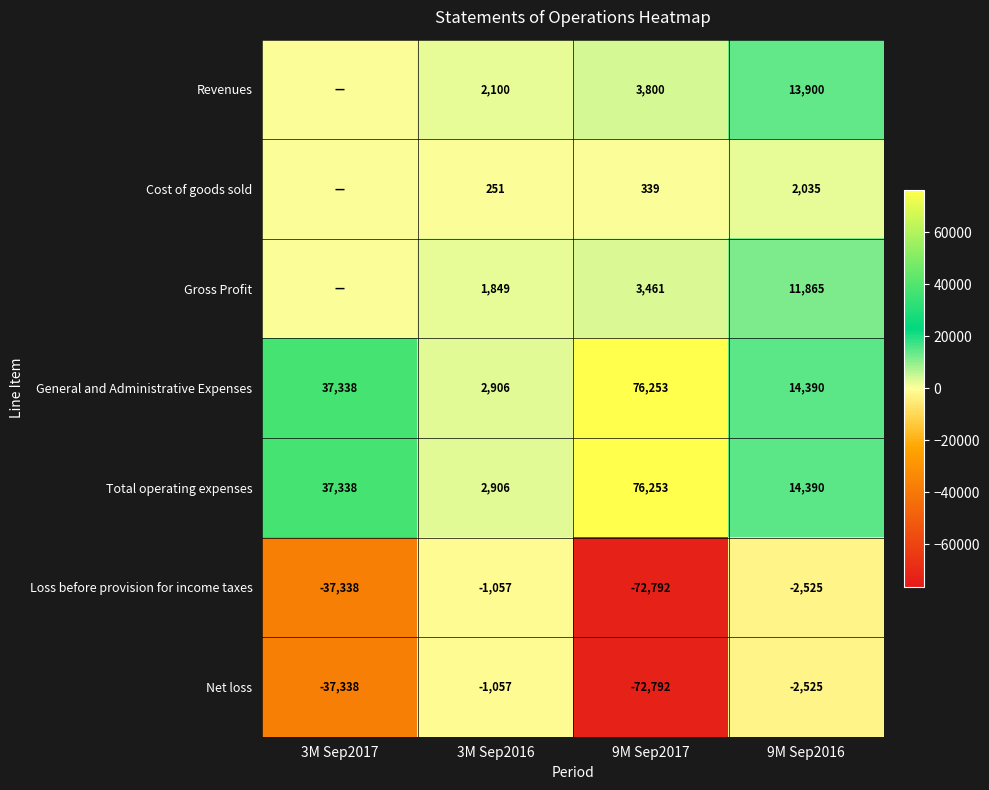

List the labels in order of Total operating expenses value, largest first.

9M Sep2017, 3M Sep2017, 9M Sep2016, 3M Sep2016